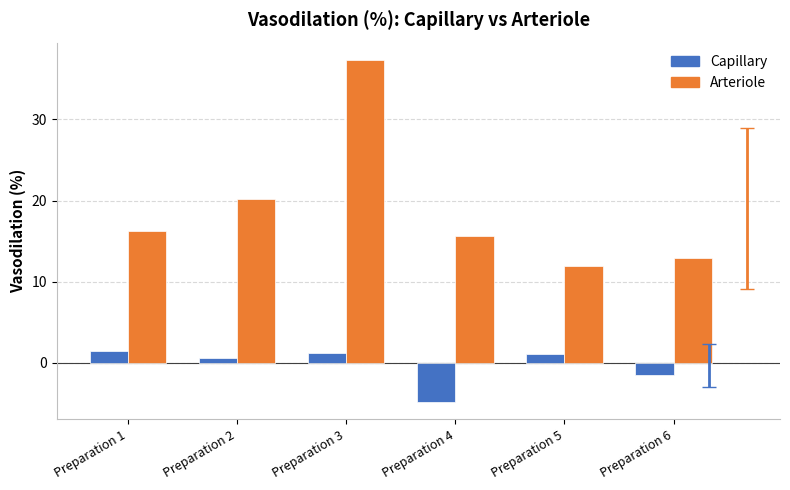

How many groups of bars are there?

6